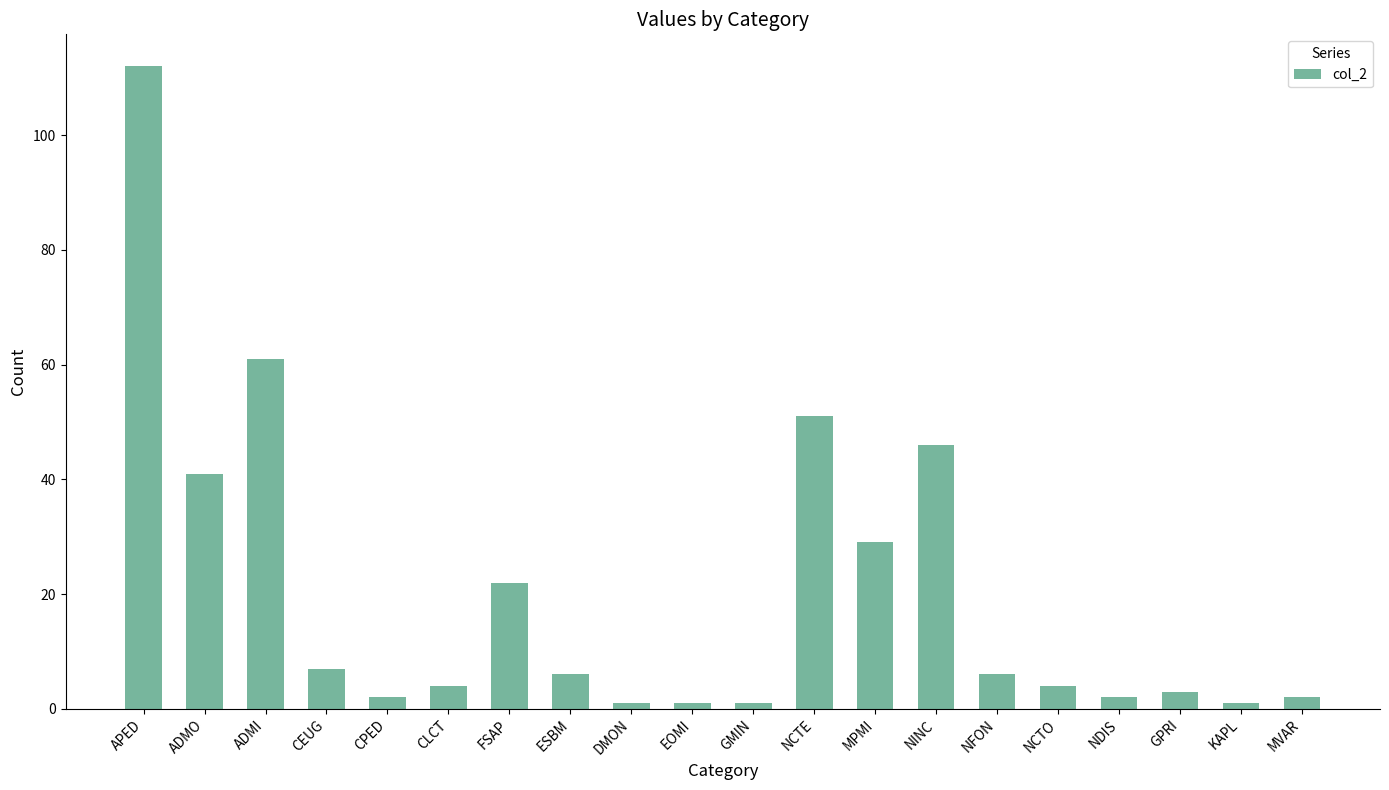

What is the maximum value shown in the chart?

112